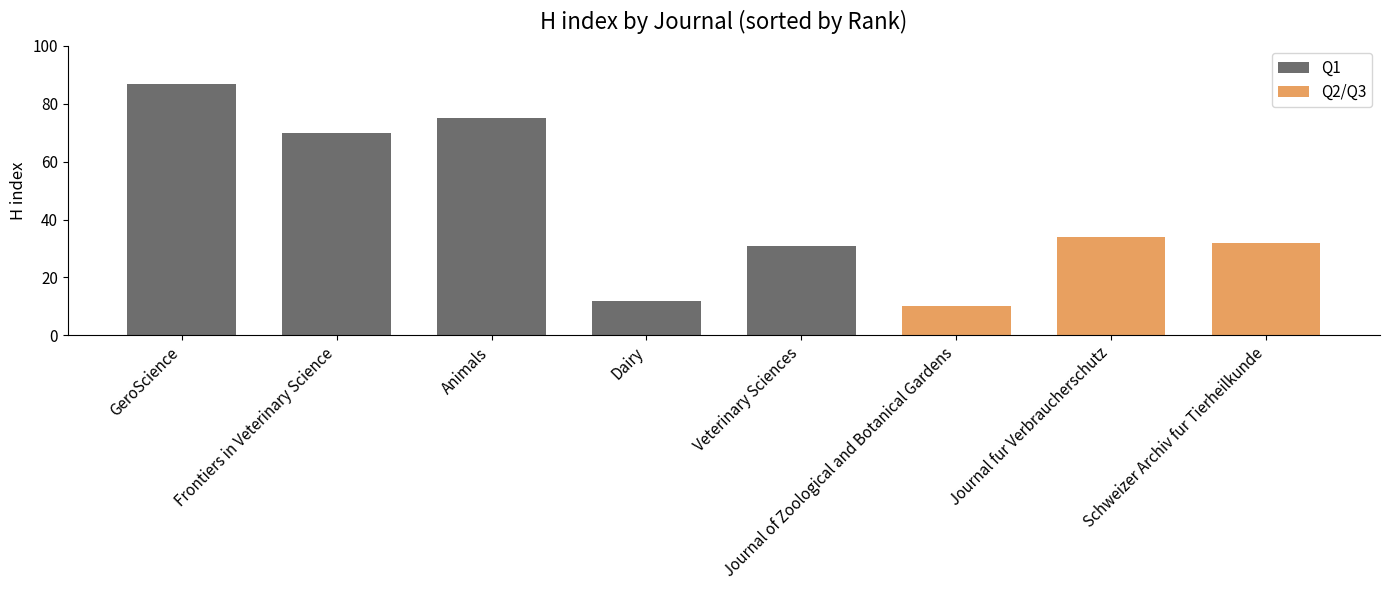

What is the ratio of the value at Animals to the value at Frontiers in Veterinary Science?

1.1